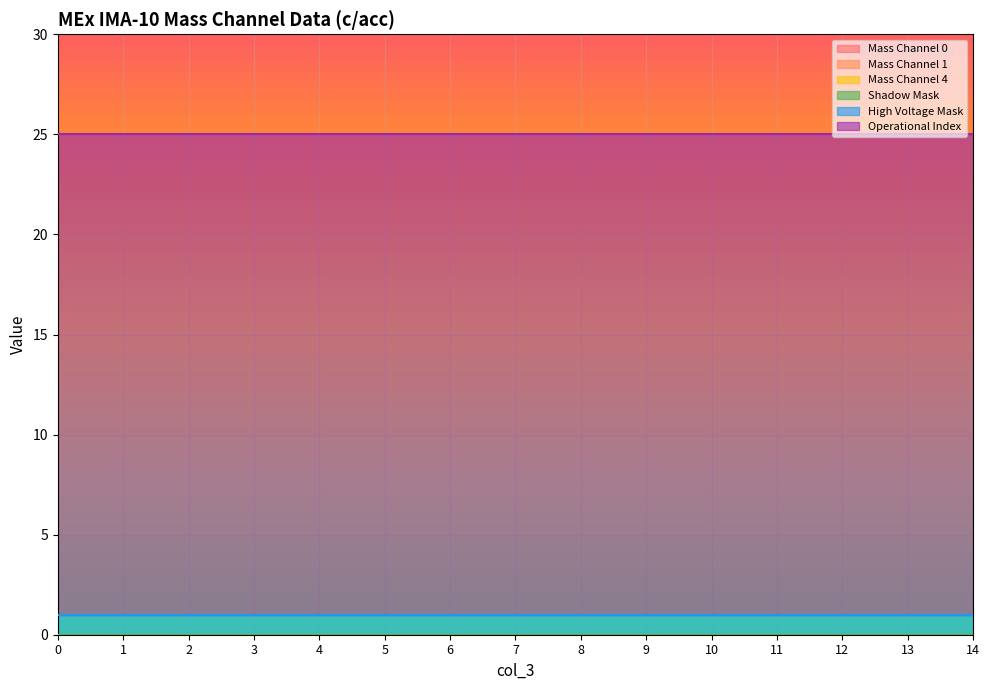

True or false: Mass Channel 4 and Mass Channel 0 cross at least once.

False